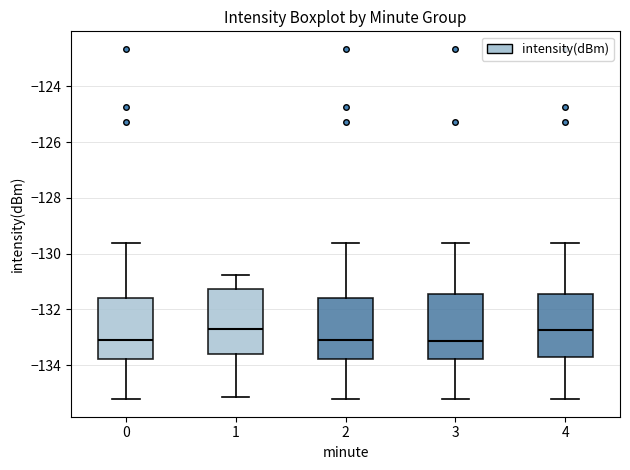

Where does the upper whisker of the box at x = 1 end on the y-axis? The values are not printed on the chart, so give them approximately, as read against the axis.

-130.8